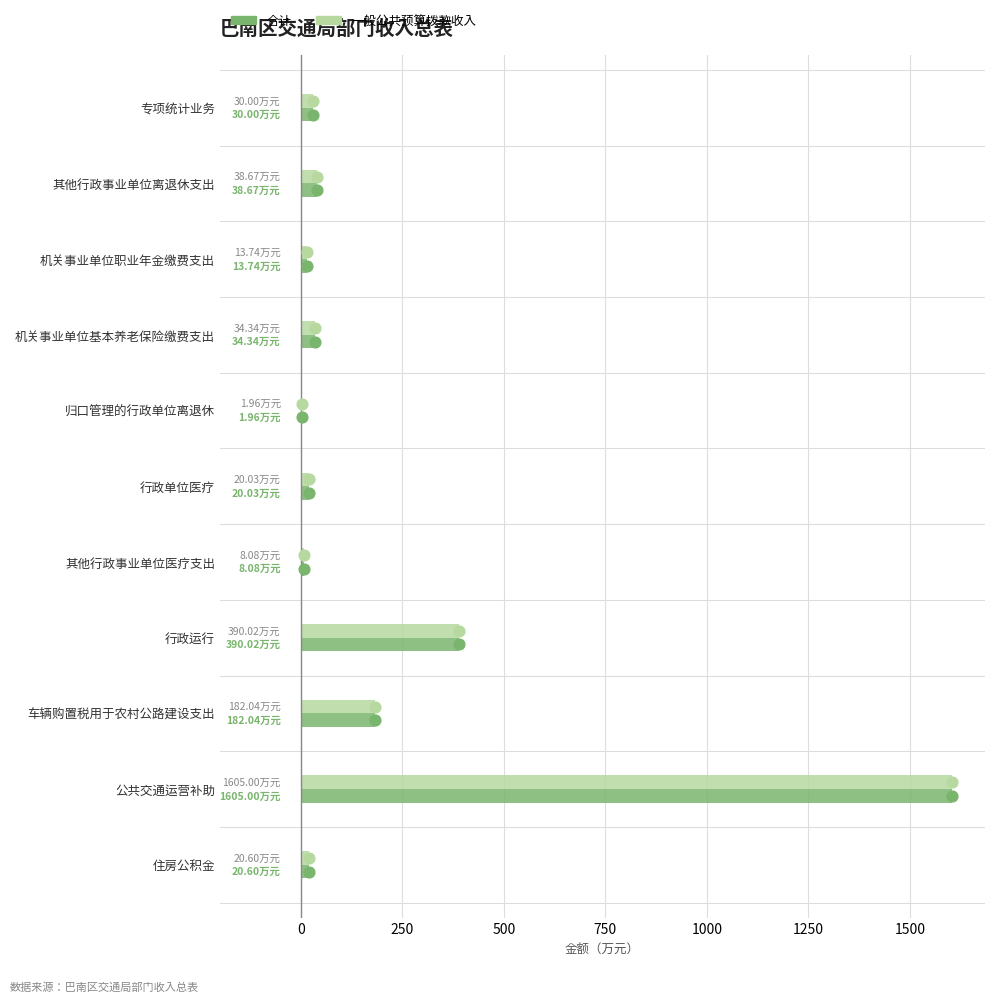

What are all the series names shown in the legend?

合计, 一般公共预算拨款收入